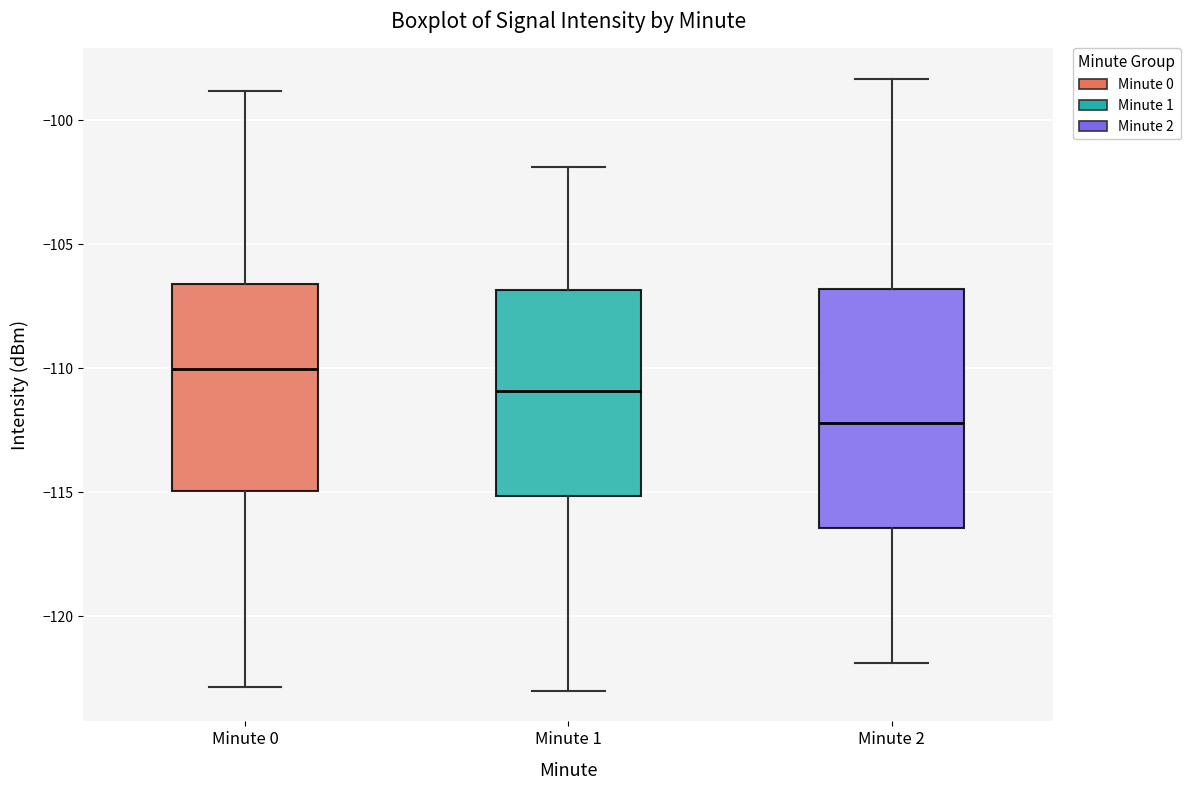

Comparing the boxes themselves (not the whiskers), which one is the tallest?

Minute 2